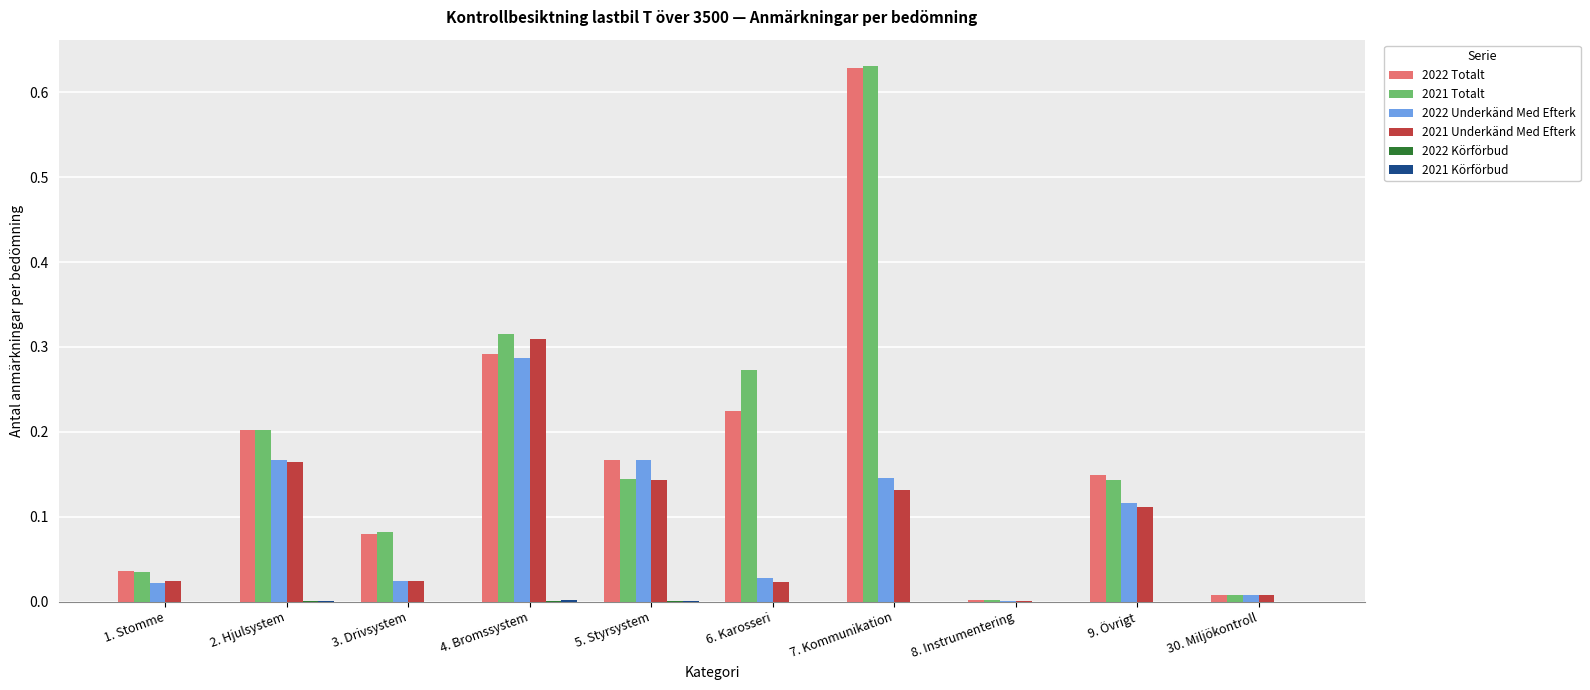

Which category has the highest value across all series?

7. Kommunikation